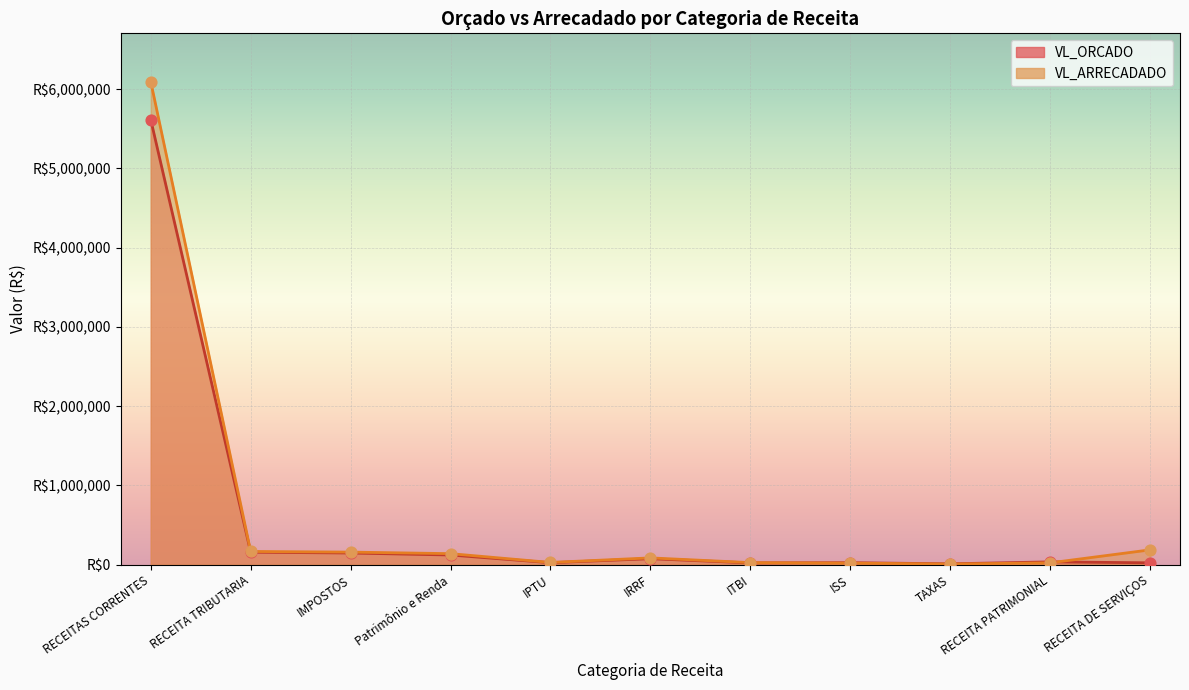

Which series has the largest total across all categories?

VL_ARRECADADO